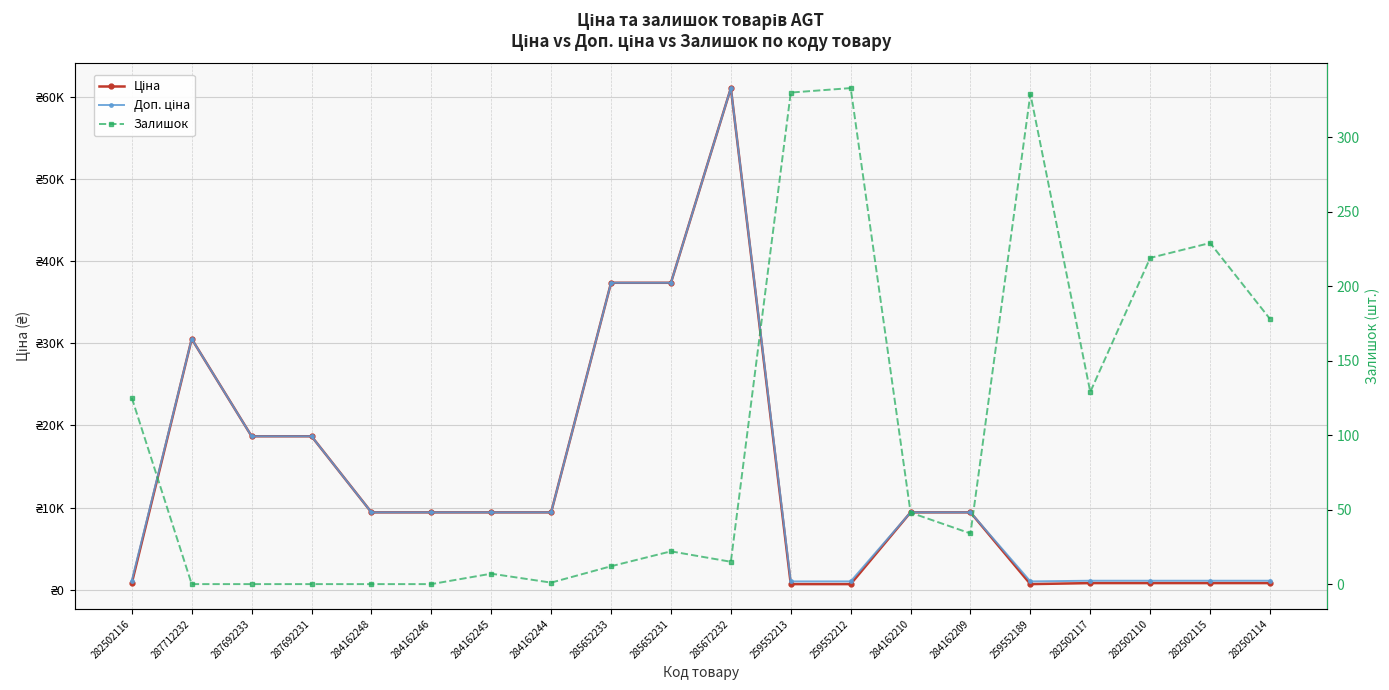

How many lines are shown in the chart?

3